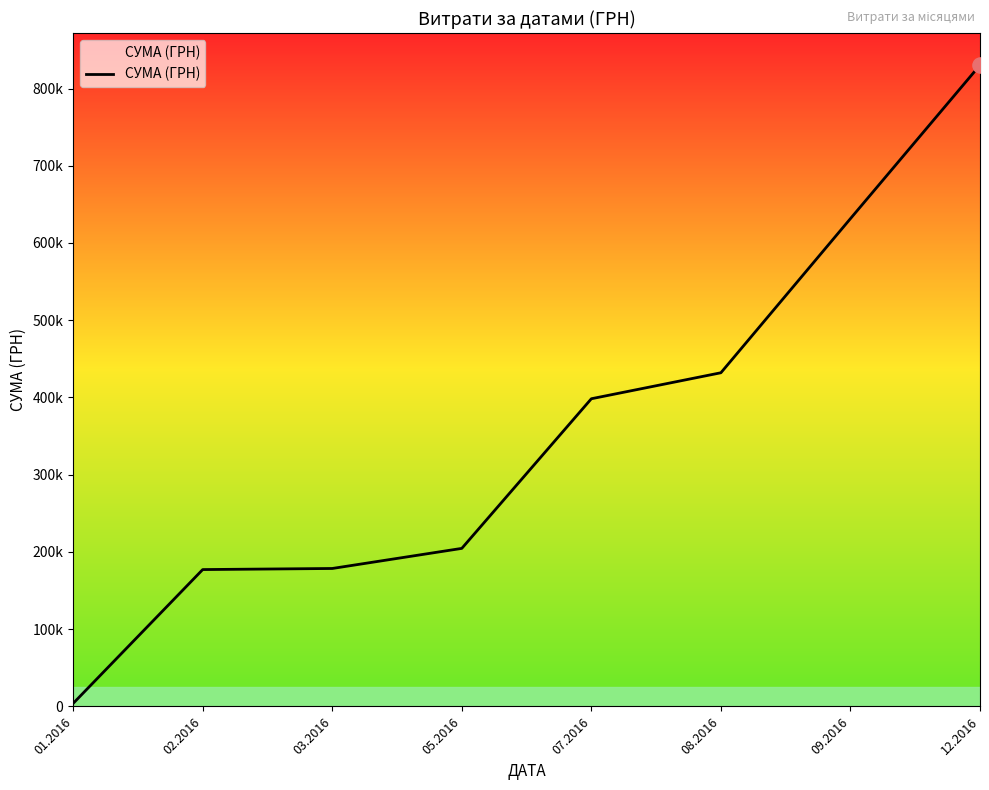

What is the change in value from 05.2016 to 12.2016?

+625696.2